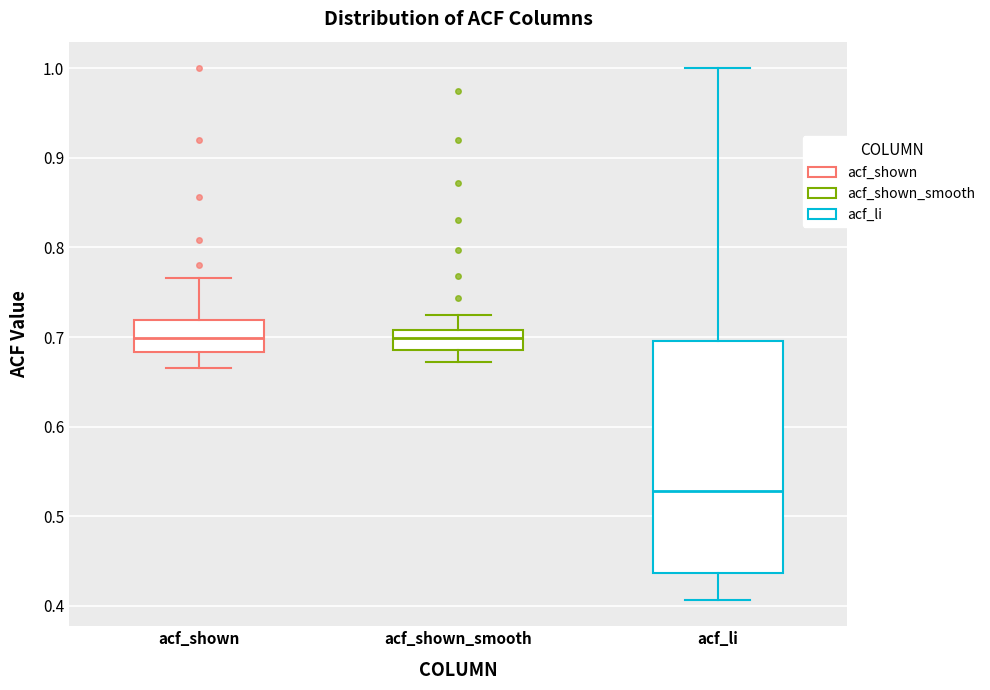

Where does the upper whisker of the box for acf_shown end on the y-axis? The values are not printed on the chart, so give them approximately, as read against the axis.

0.77